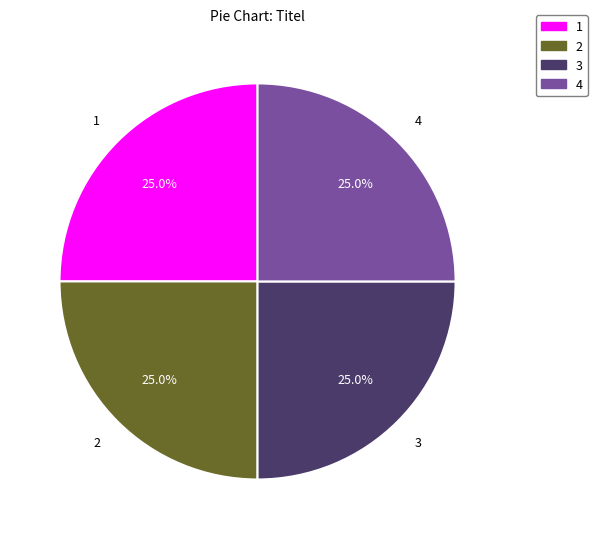

What is the total percentage of 3 and 2?

50.0%